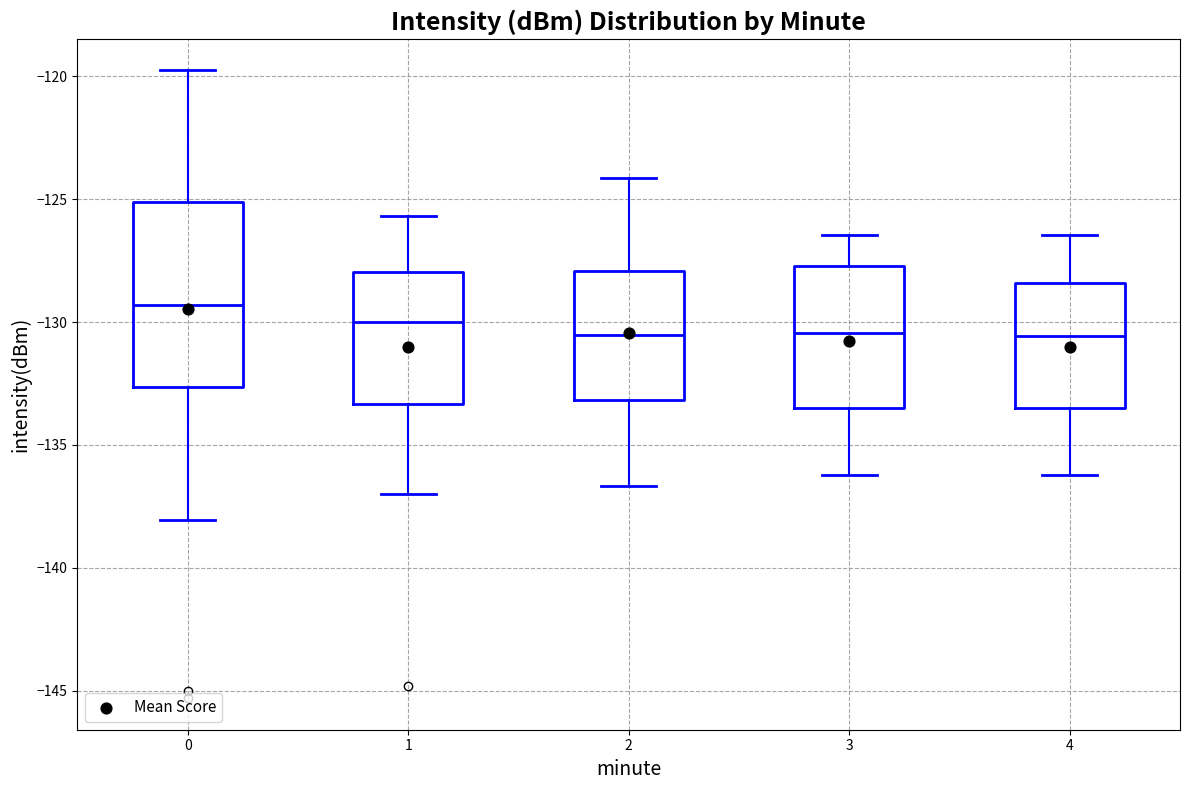

Reading left to right, read every box against the y-axis: the position of its median line, the range the box covers, and the ends of its whiskers. The values are not printed on the chart, so give them approximately, as read against the axis.

0: median -129.5, box -132.5 to -125.0, whiskers -138.0 to -119.5
1: median -130.0, box -133.5 to -128.0, whiskers -137.0 to -125.5
2: median -130.5, box -133.0 to -128.0, whiskers -136.5 to -124.0
3: median -130.5, box -133.5 to -127.5, whiskers -136.0 to -126.5
4: median -130.5, box -133.5 to -128.5, whiskers -136.0 to -126.5